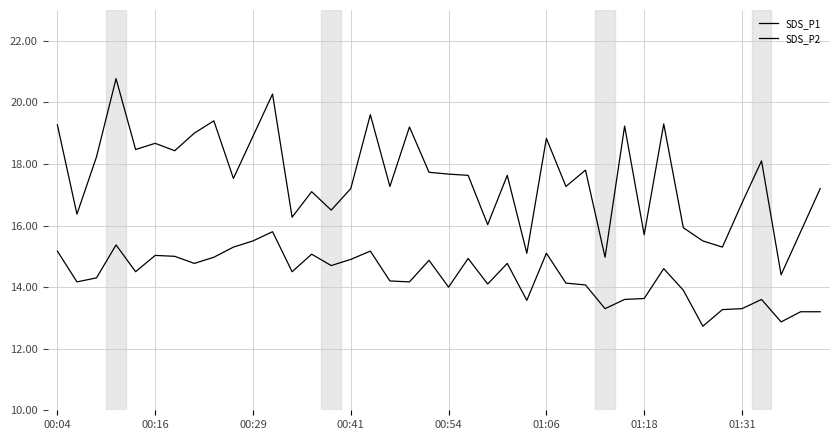

What is the label of the 13th point from the left?

12